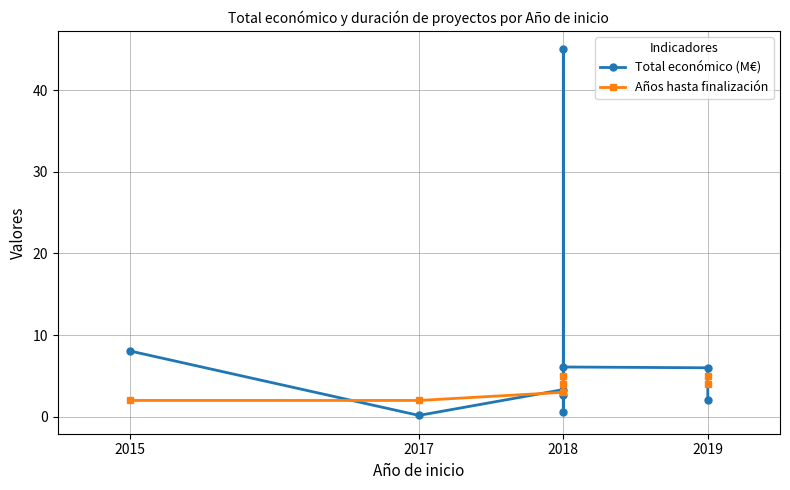

Which series ends up on top after the final intersection of Total económico (M€) and Años hasta finalización?

Años hasta finalización